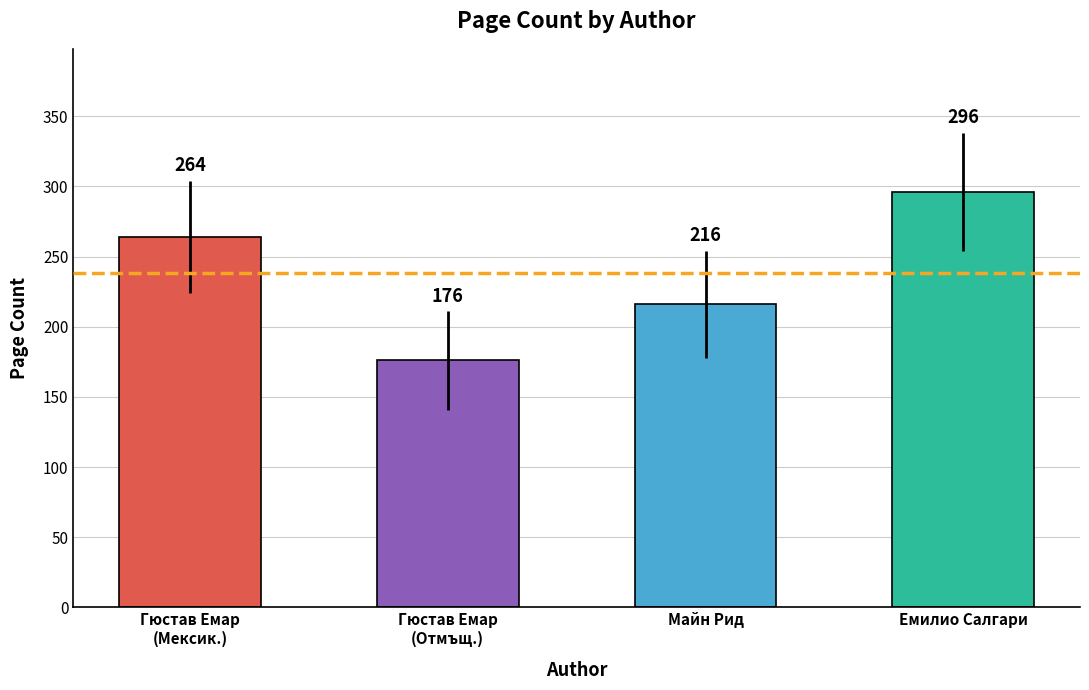

At which category does the chart reach its minimum across all series?

Гюстав Емар
(Отмъщ.)